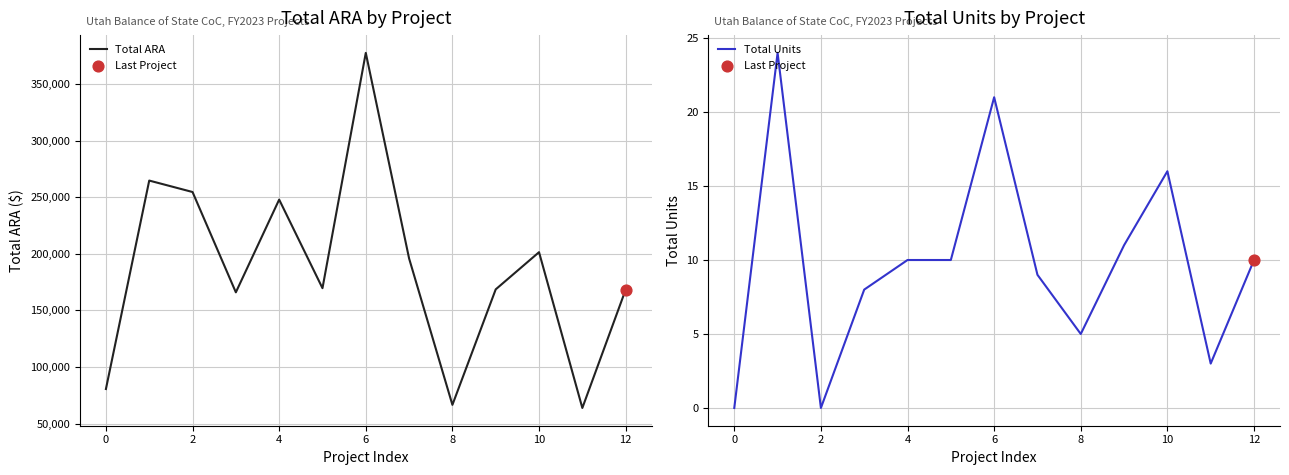

Which series contains the lowest Y value?

Total Units